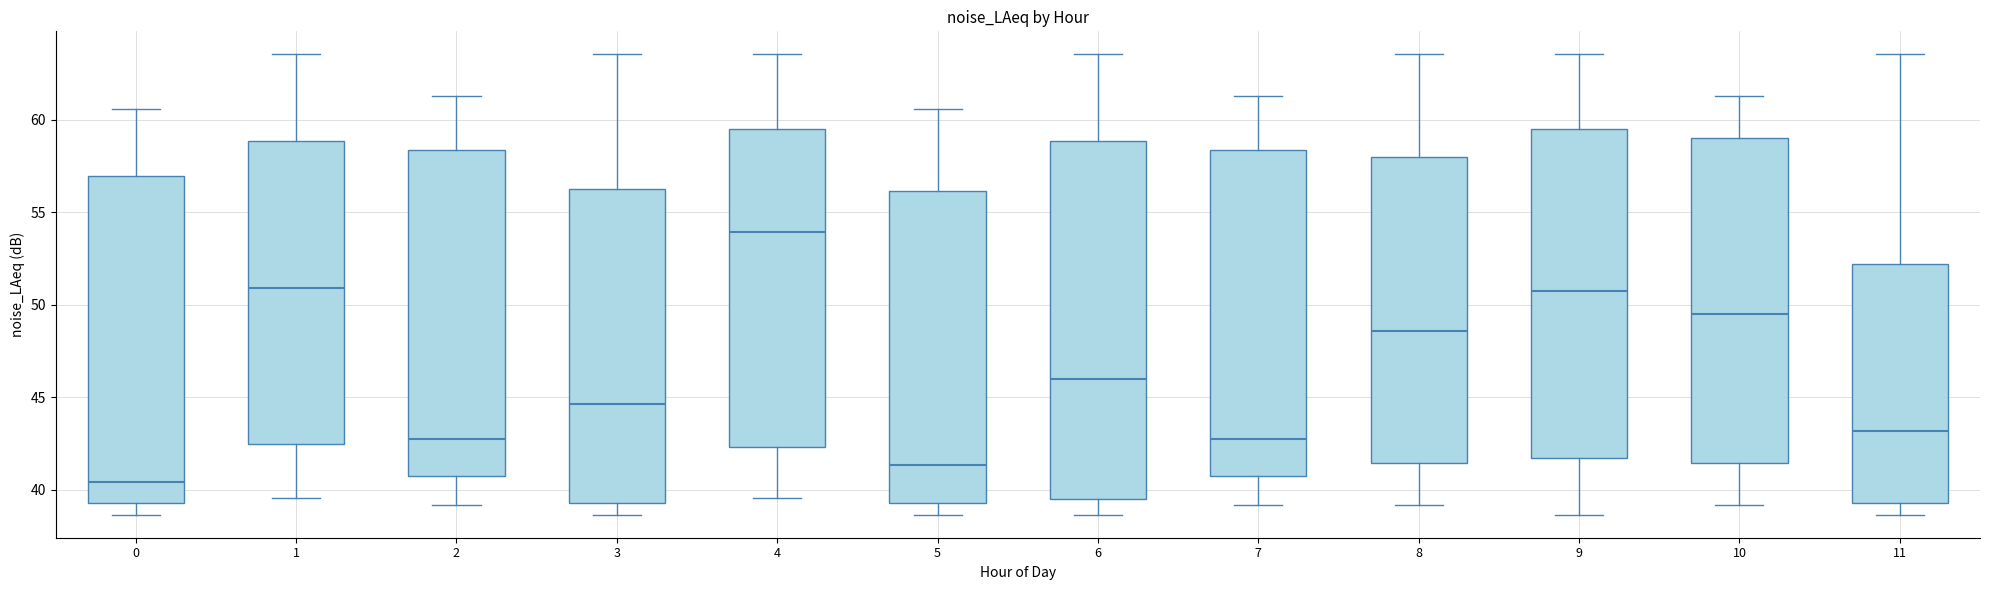

Where is the lower edge of the box at x = 1 on the y-axis? The values are not printed on the chart, so give them approximately, as read against the axis.

42.5